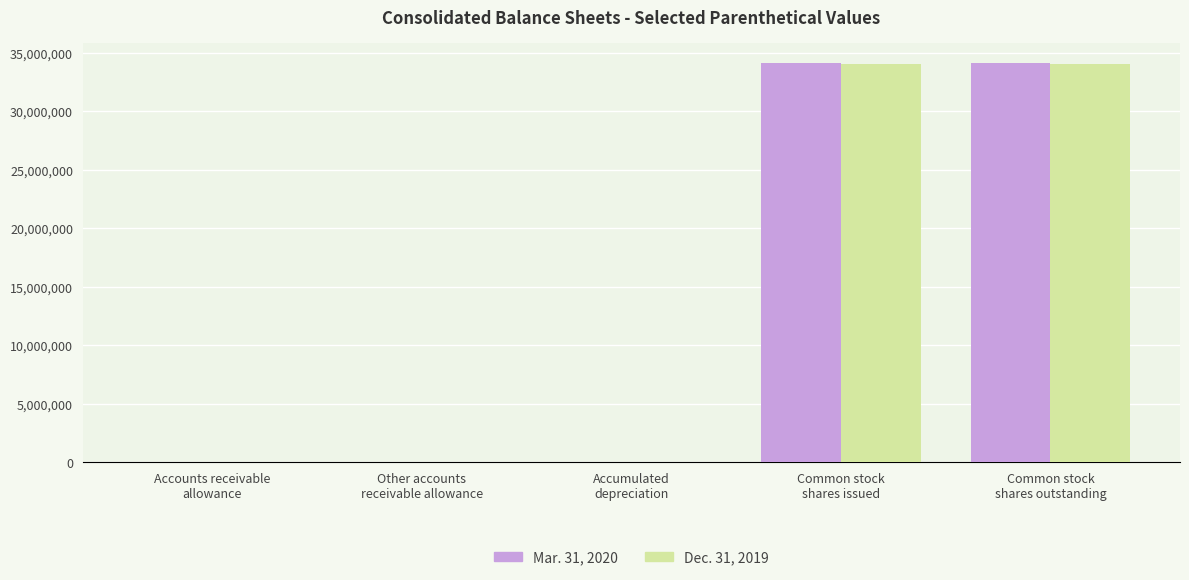

What is the greatest value displayed?

34138516